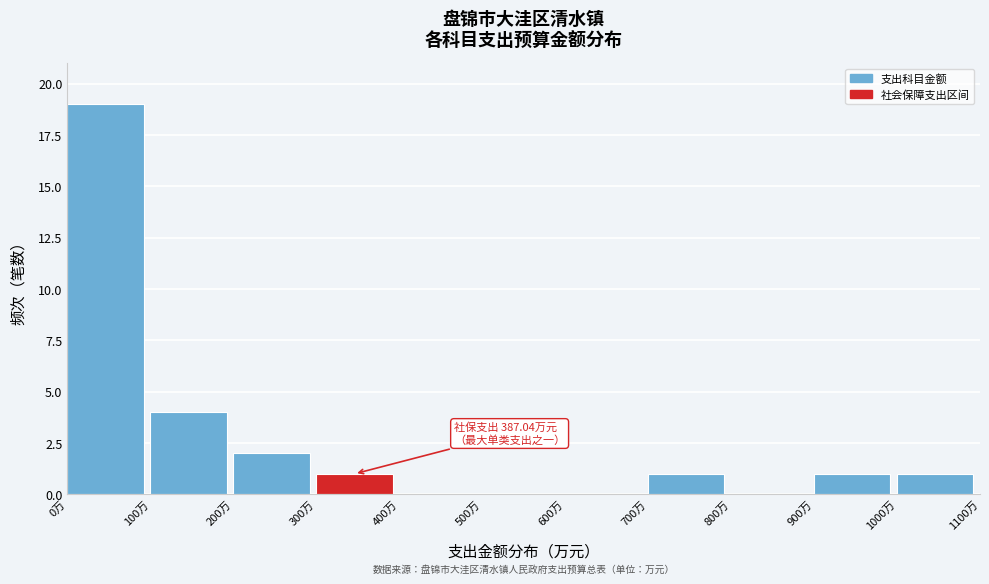

Which range on the x-axis has the tallest bar?

0 to 100